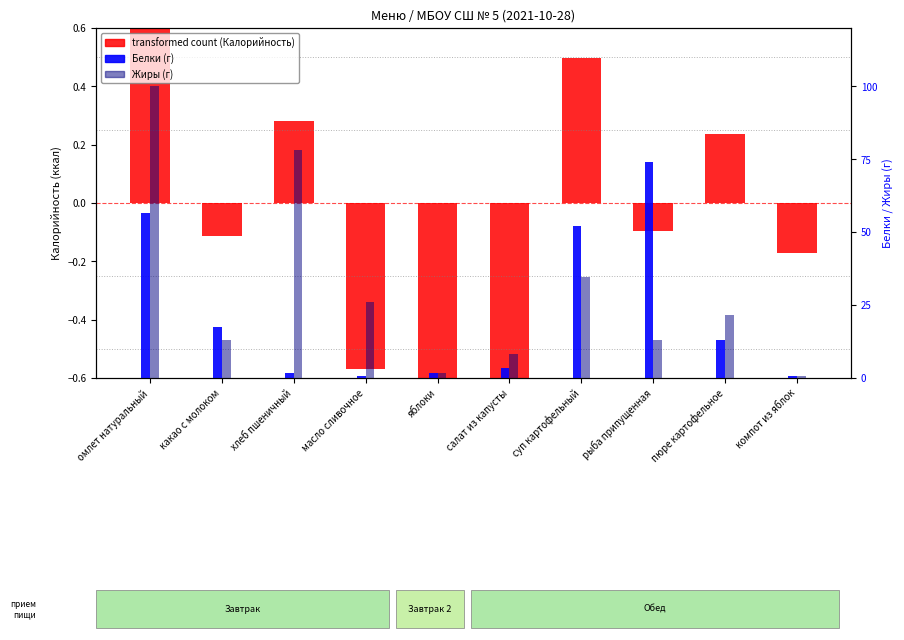

Reading left to right, extract all data points from this chart.

transformed count (Калорийность): омлет натуральный=1.3	какао с молоком=-0.1	хлеб пшеничный=0.3	масло сливочное=-0.6	яблоки=-0.6	салат из капусты=-0.7	суп картофельный=0.5	рыба припущенная=-0.1	пюре картофельное=0.2	компот из яблок=-0.2
Белки (г): омлет натуральный=56.5	какао с молоком=17.4	хлеб пшеничный=1.7	масло сливочное=0.6	яблоки=1.7	салат из капусты=3.5	суп картофельный=52.2	рыба припущенная=73.9	пюре картофельное=13.0	компот из яблок=0.7
Жиры (г): омлет натуральный=100.0	какао с молоком=13.0	хлеб пшеничный=78.3	масло сливочное=26.1	яблоки=1.7	салат из капусты=8.3	суп картофельный=34.8	рыба припущенная=13.0	пюре картофельное=21.7	компот из яблок=0.7